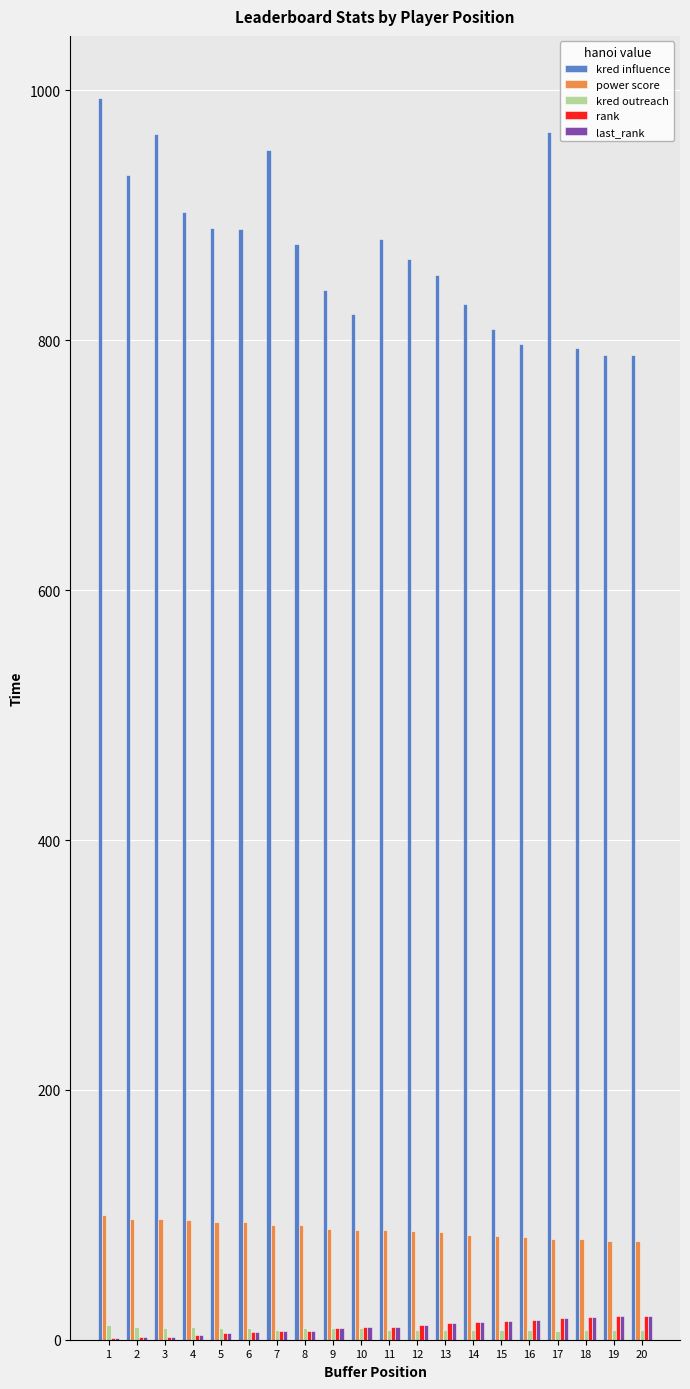

The value of power score at 14 is 134. True or false?

False